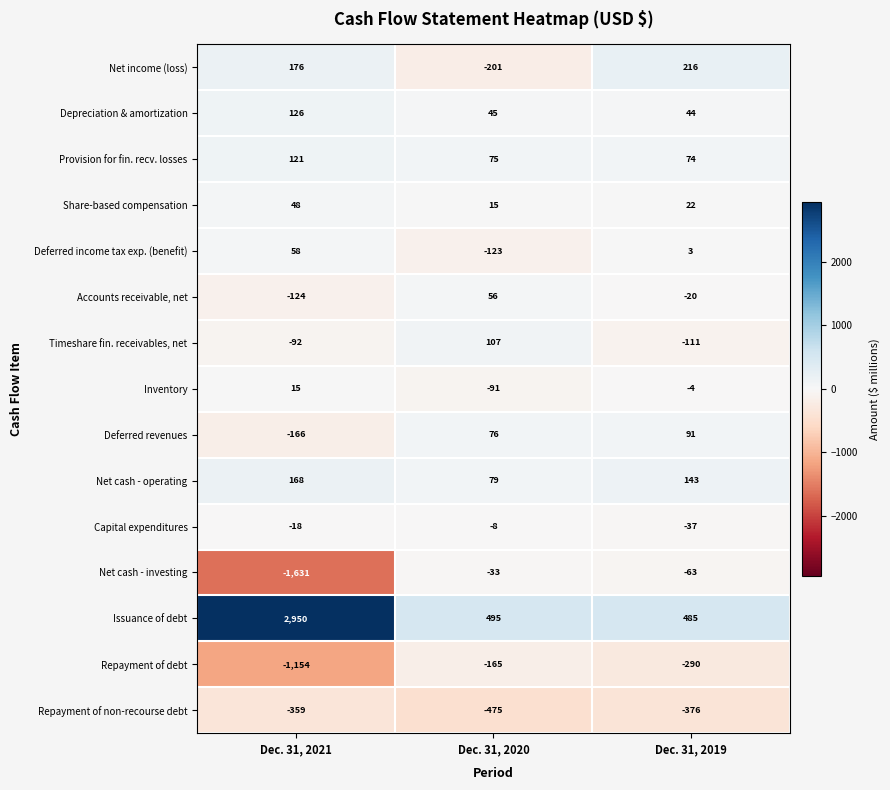

Which series has the largest total across all categories?

Issuance of debt